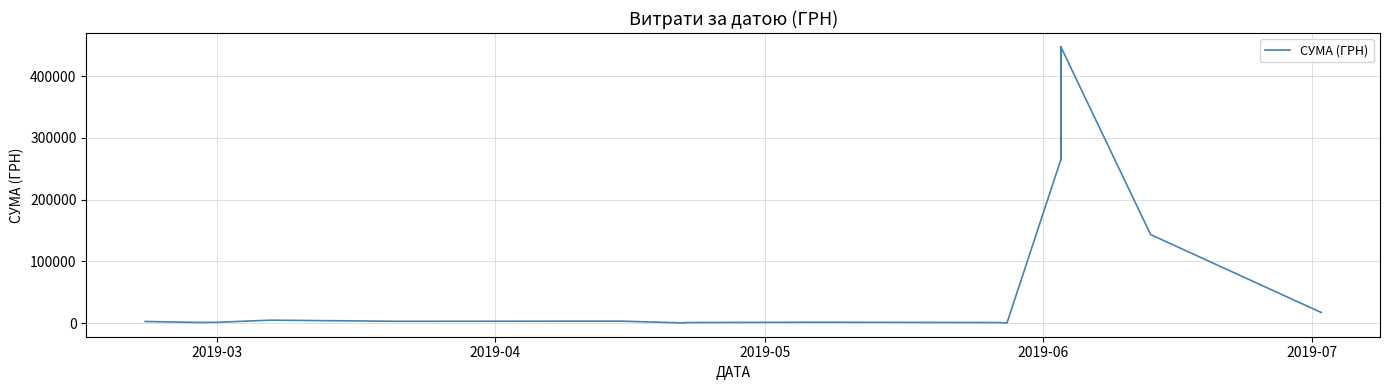

The value at 8 is 1425.8. True or false?

False